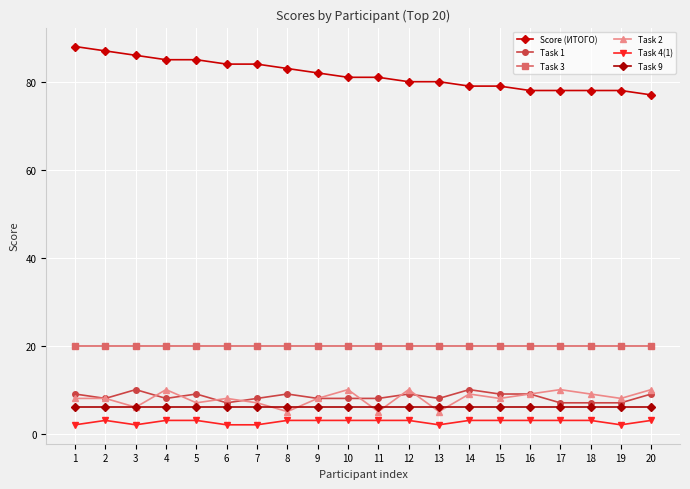

What is the sum of all Task 3 values?

400